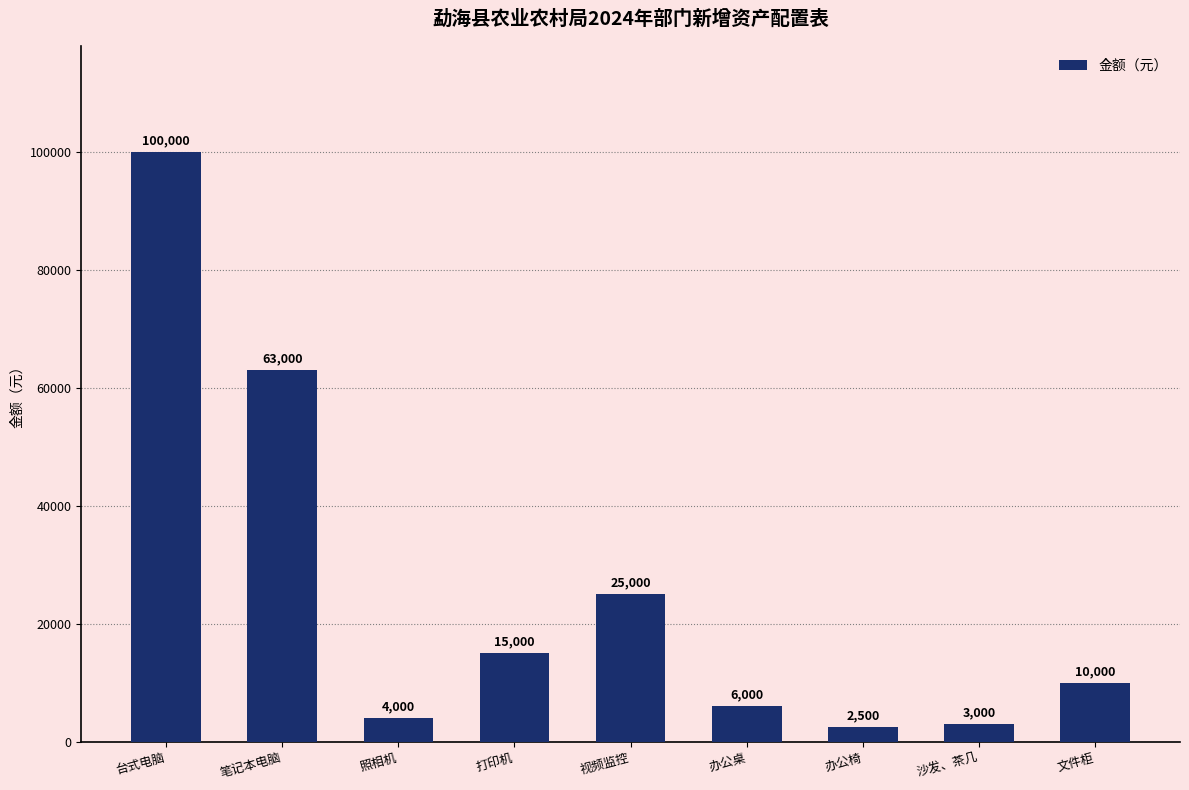

At which label is the value closest to 51250?

笔记本电脑